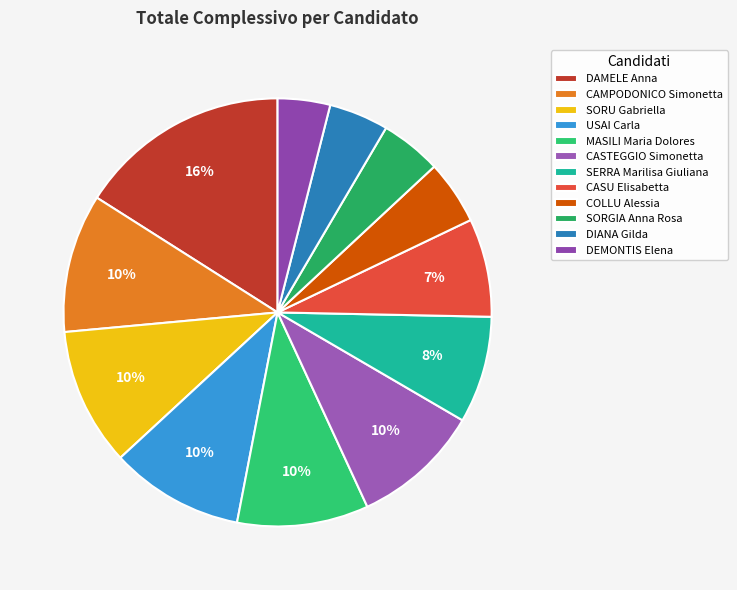

What percentage do CASU Elisabetta and DIANA Gilda together represent?

11.9%